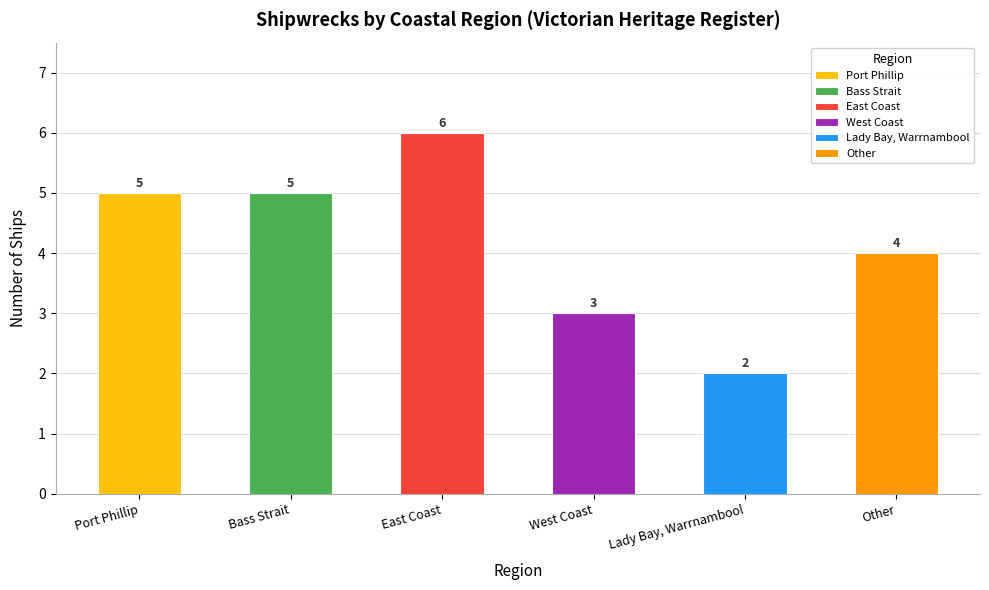

List the labels in order of value, smallest first.

Lady Bay, Warrnambool, West Coast, Other, Port Phillip, Bass Strait, East Coast